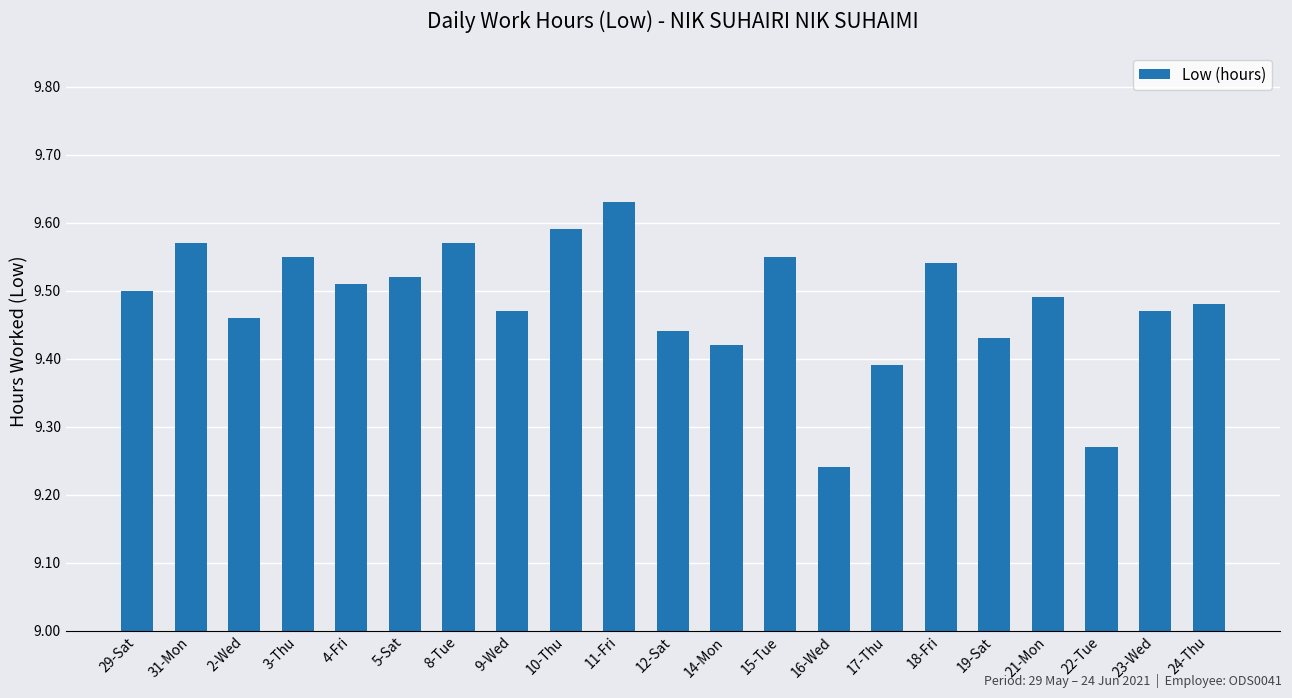

How many bars are there in total?

21